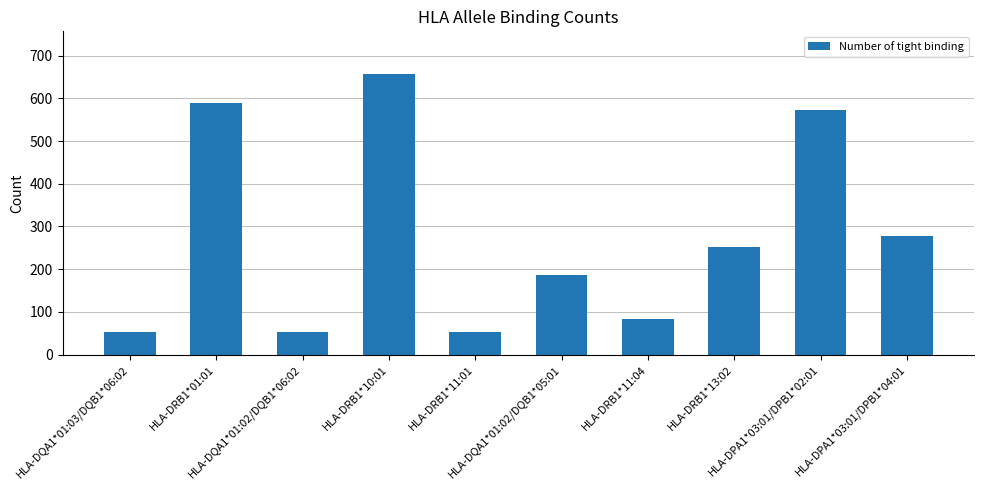

Is it true that the value at HLA-DRB1*11:04 is 49?

False